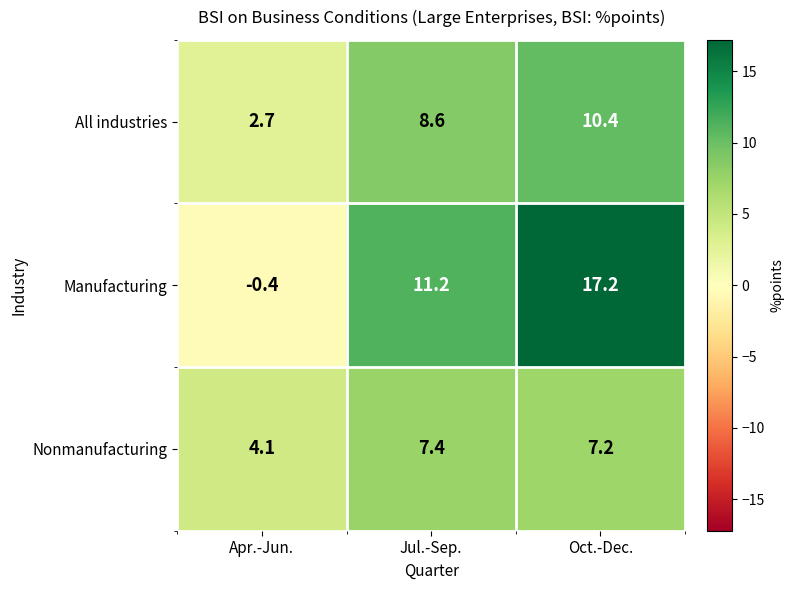

What is the sum of the All industries values at Jul.-Sep. and Apr.-Jun.?

11.3